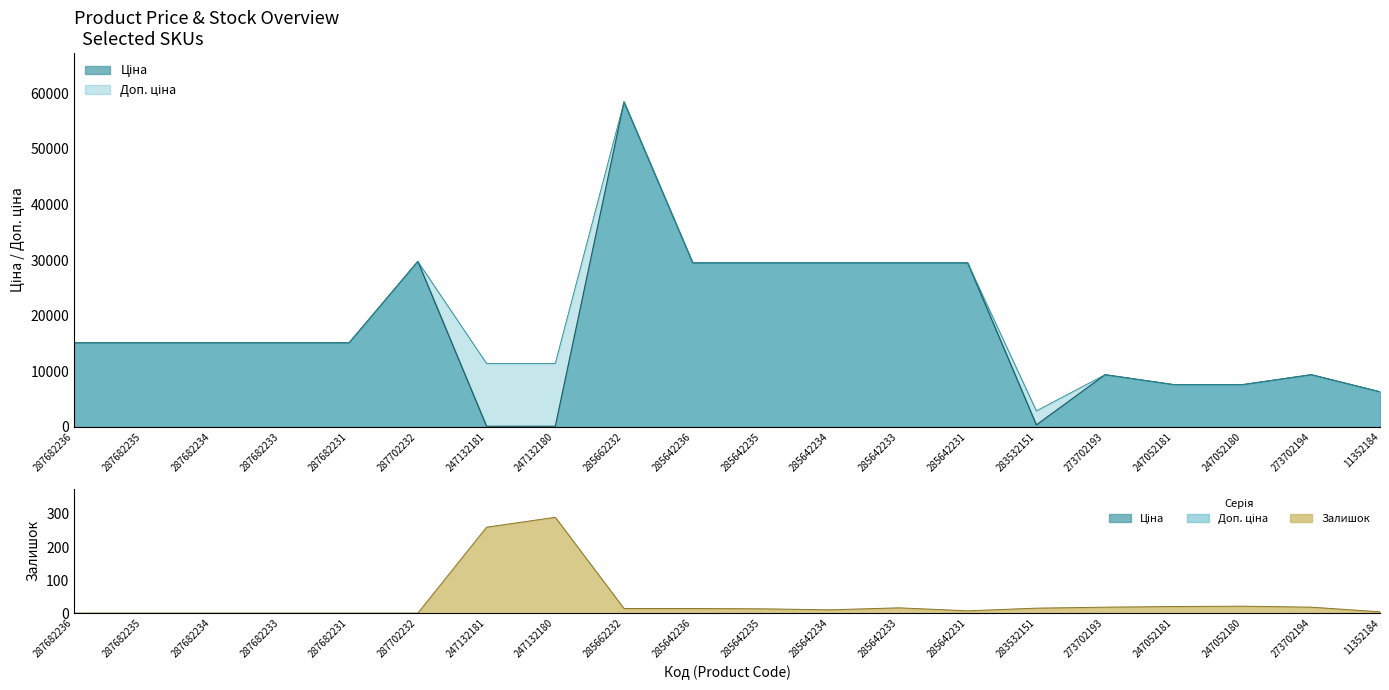

At which category is the sum across all series the highest?

285662232